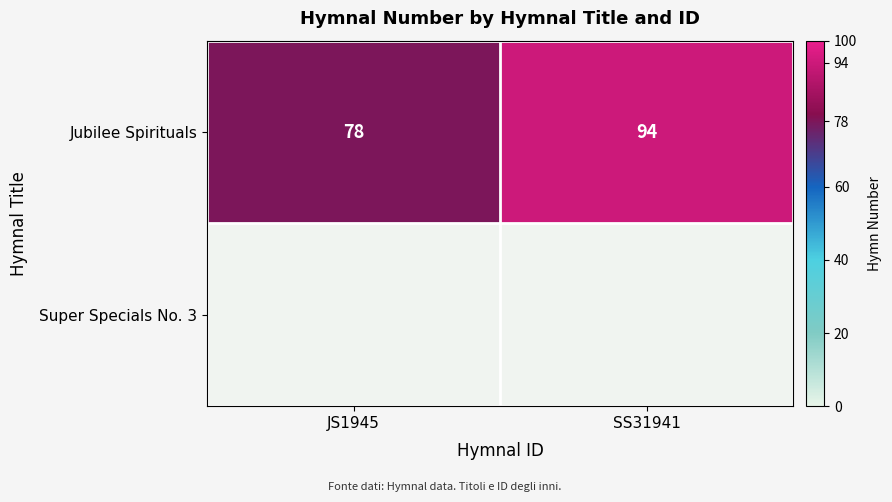

What is the sum of all Jubilee Spirituals values?

172